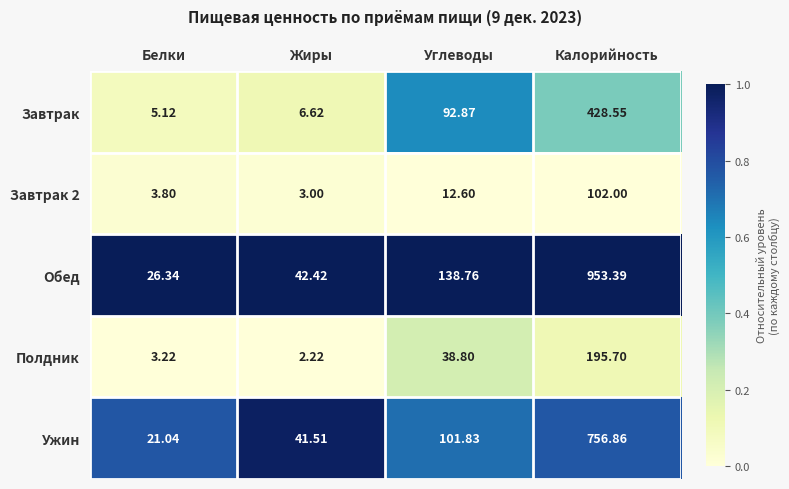

Which series changed the most between Белки and Калорийность?

Обед